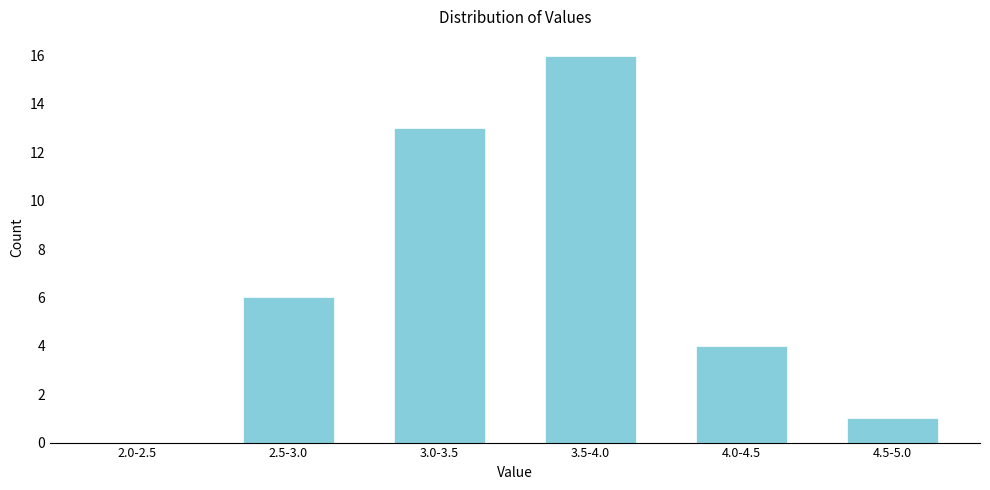

Reading right to left, list all the values displayed in this chart.

4.5-5.0=1	4.0-4.5=4	3.5-4.0=16	3.0-3.5=13	2.5-3.0=6	2.0-2.5=0